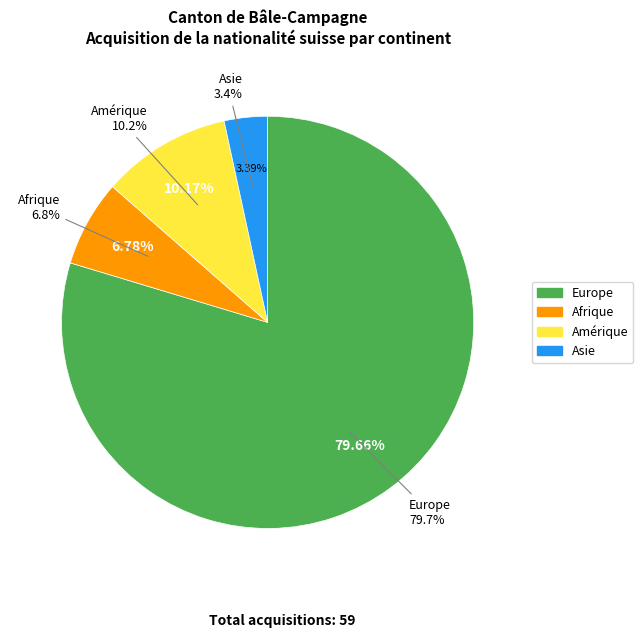

What is the total percentage of Afrique and Amérique?

16.9%